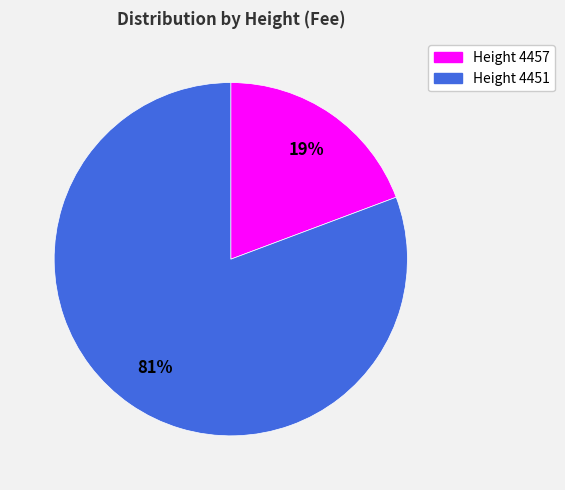

To the nearest percent, what is the combined percentage of Height 4451 and Height 4457?

100%